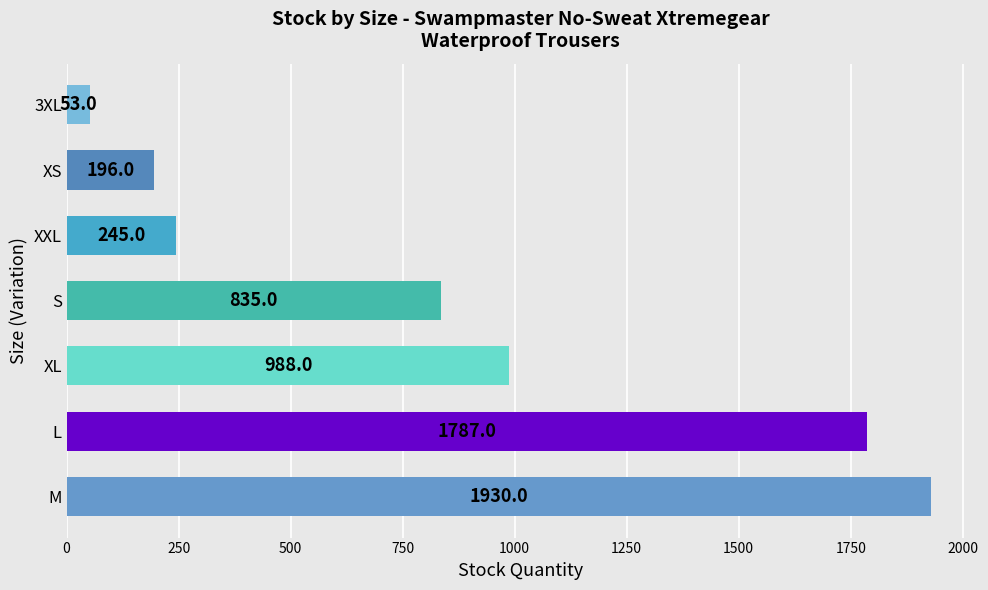

How many bars are there in total?

7